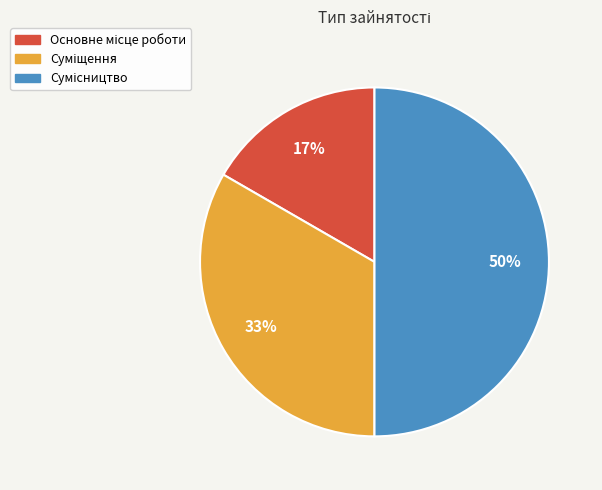

To the nearest percent, what is the difference between the largest and smallest slice percentages?

33%